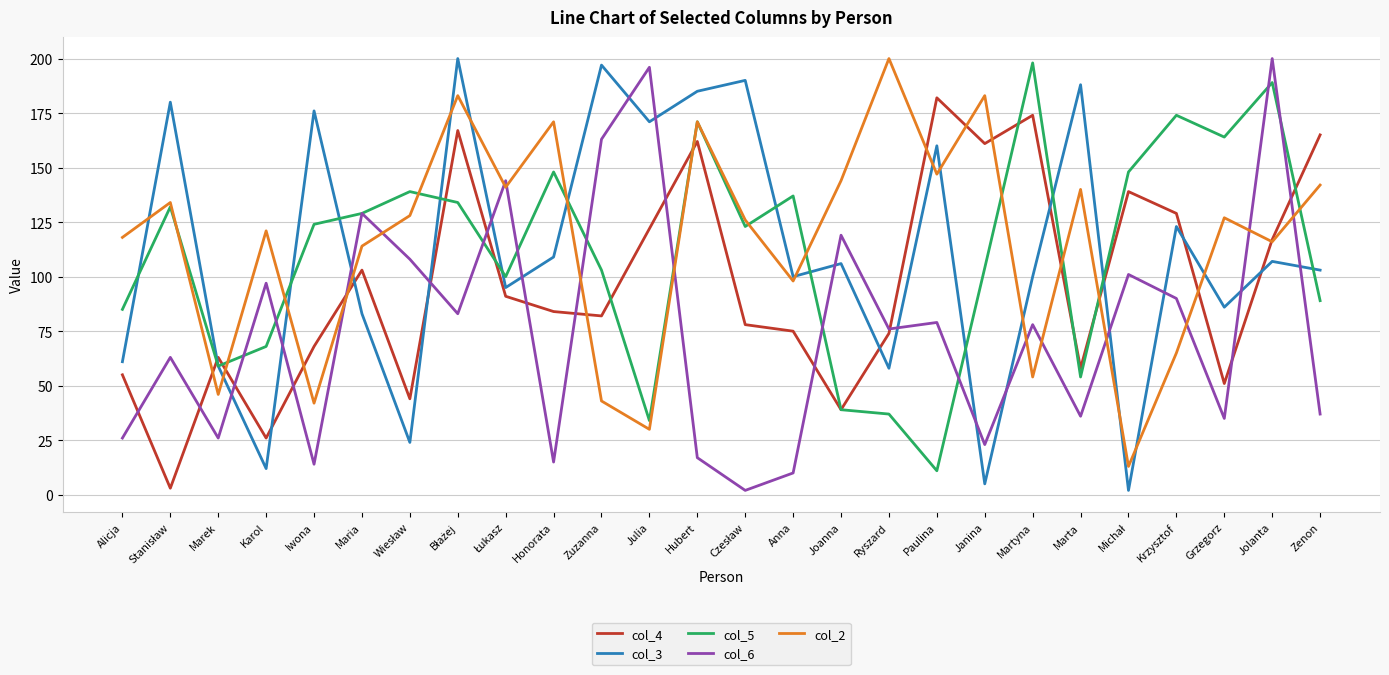

What is the difference between the maximum and minimum values in the col_2 series?

187